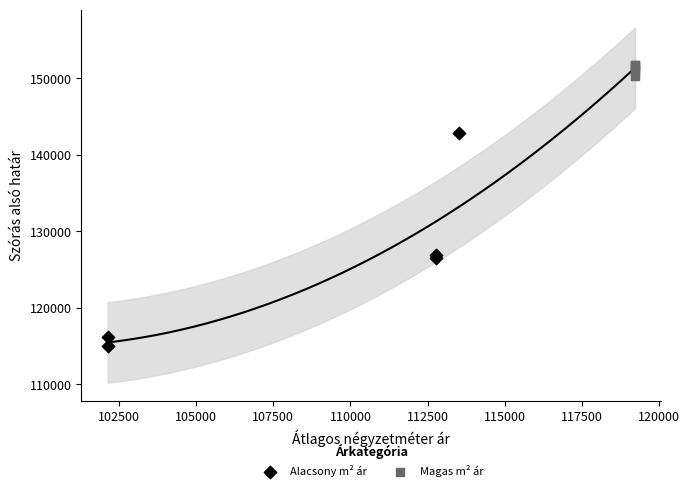

Which series contains the lowest Y value?

Alacsony m² ár